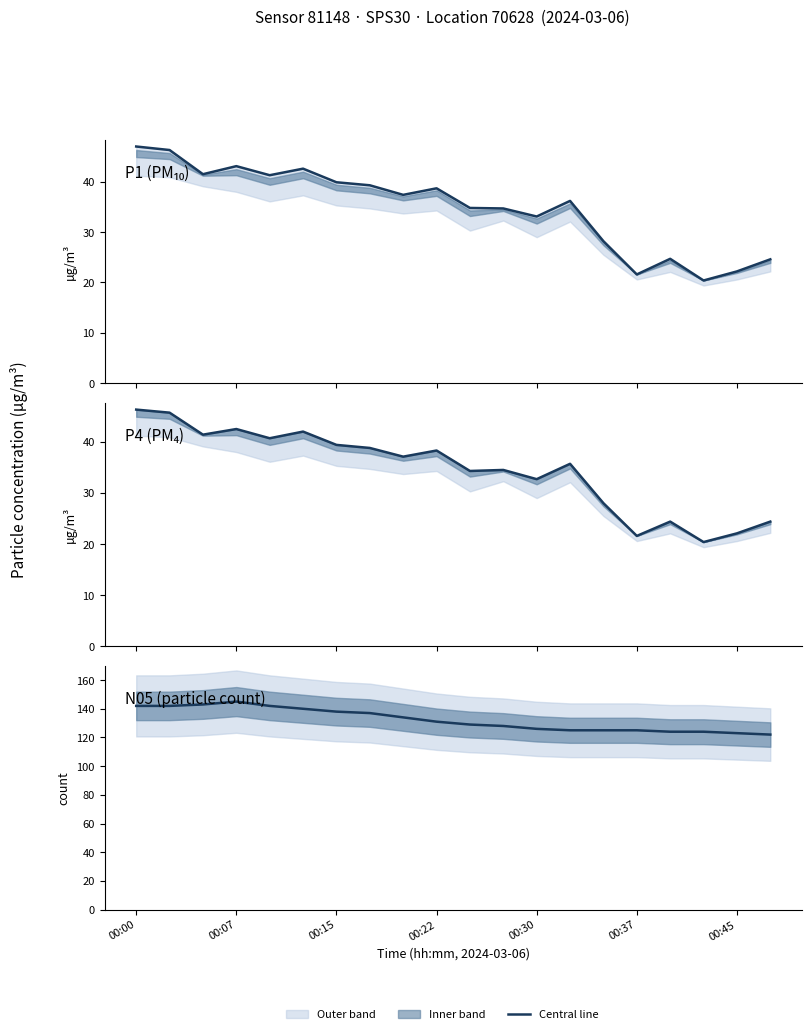

What is the total value across all series at 00:37?

168.2